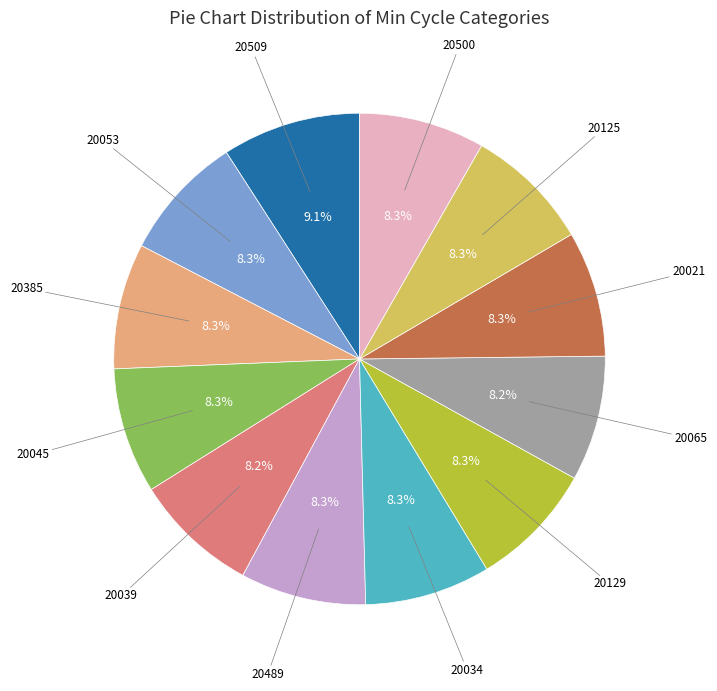

Is there a majority slice in this chart?

No